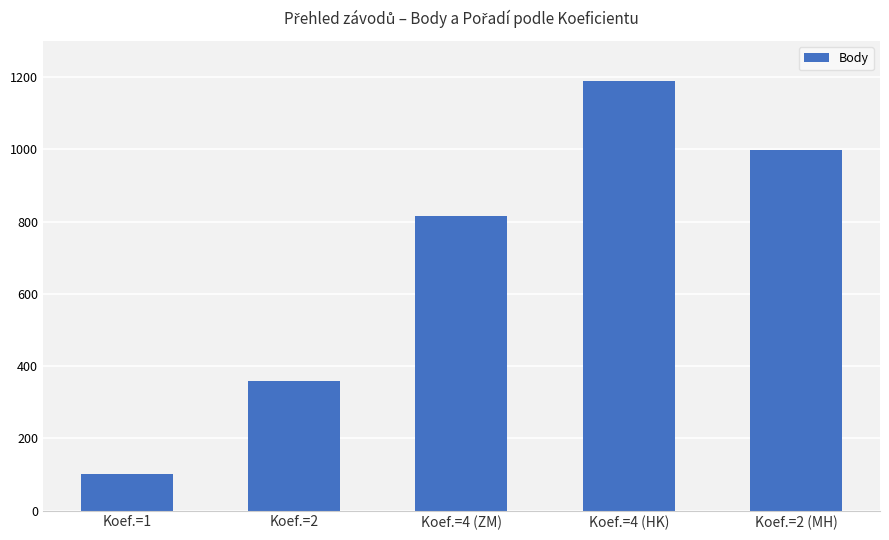

What is the change in value from Koef.=1 to Koef.=4 (HK)?

+1088